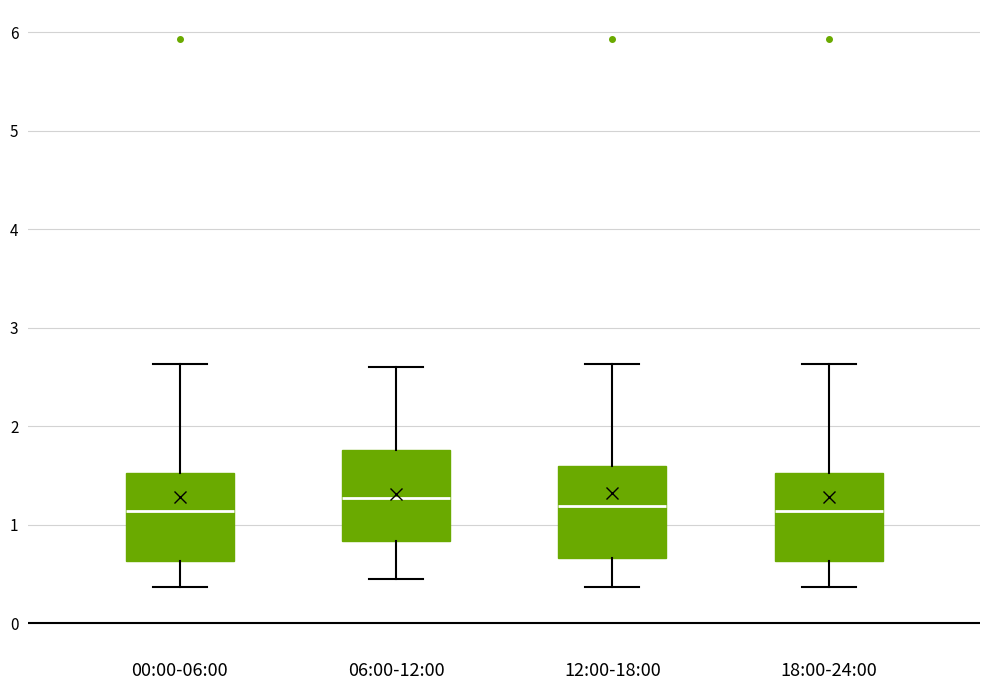

Where does the lower whisker of the box for 18:00-24:00 end on the y-axis? The values are not printed on the chart, so give them approximately, as read against the axis.

0.4